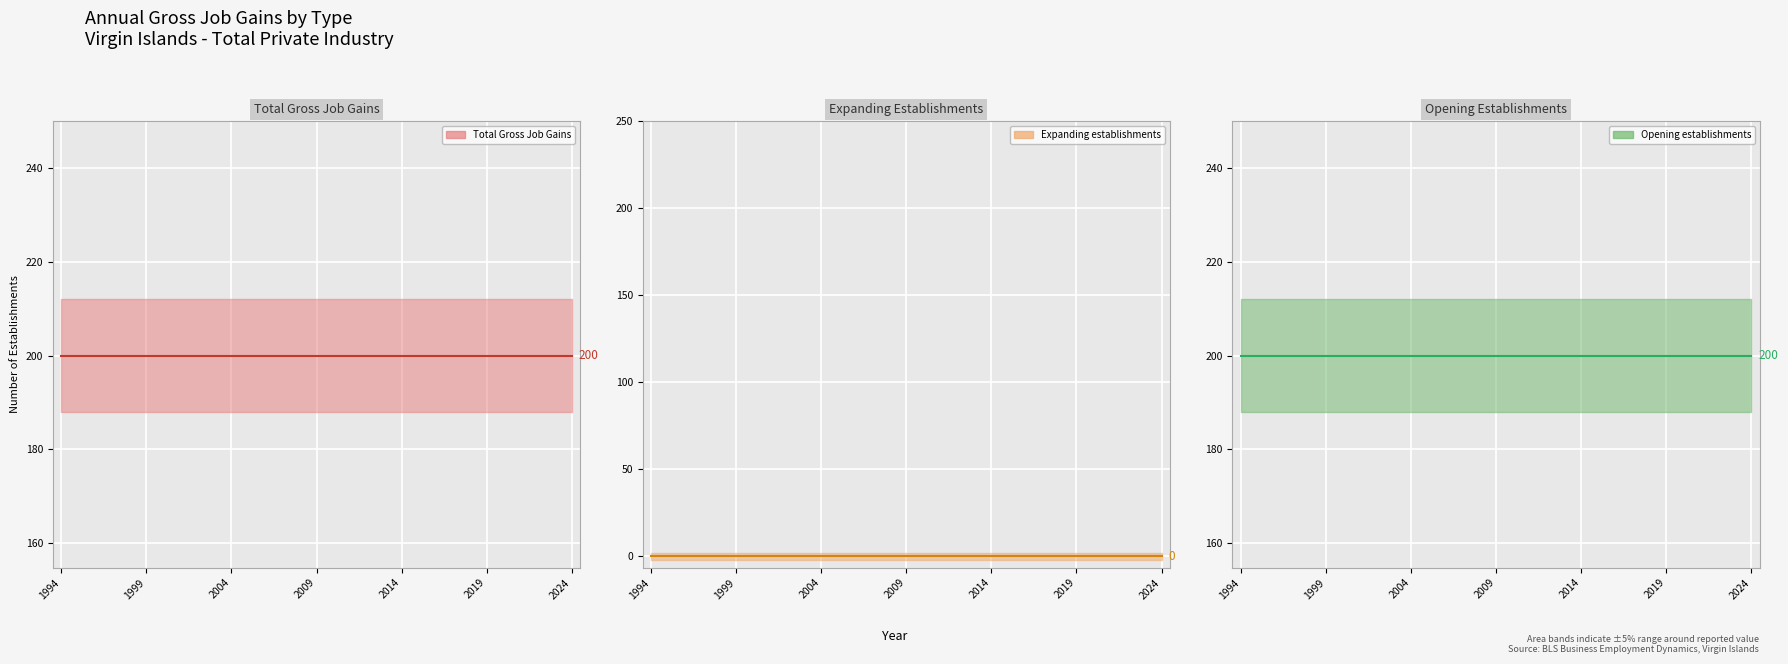

What is the greatest value displayed?

200